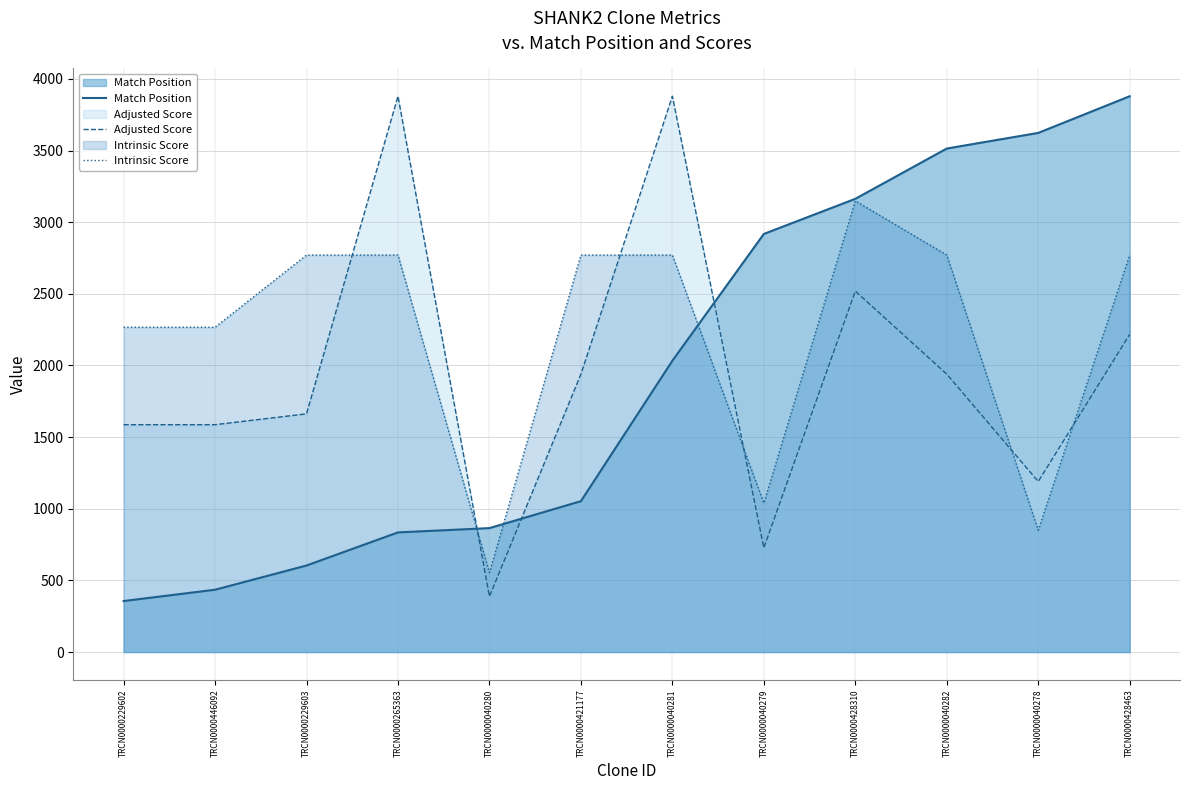

What is the label of the 8th point from the right?

TRCN0000040280